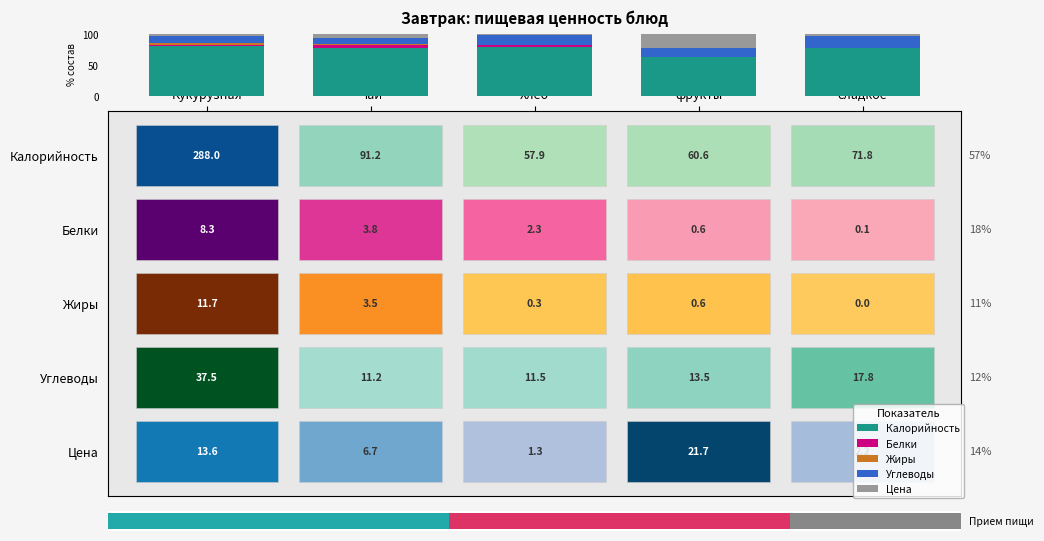

True or false: Жиры has a value of 3.0 at Чай.

True